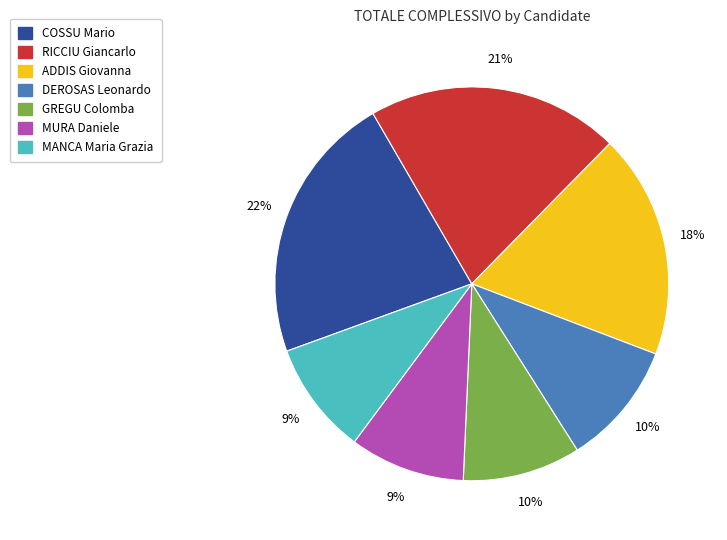

Do COSSU Mario and RICCIU Giancarlo together represent more than half of the pie?

No